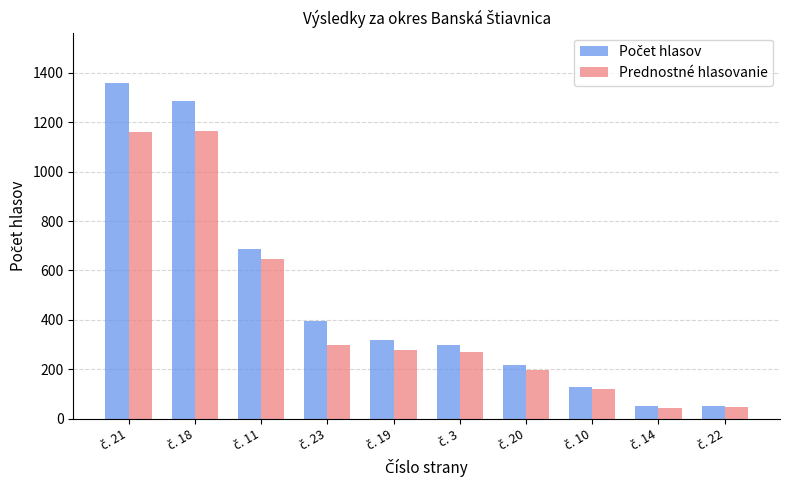

What is the difference between the second highest and minimum values in the Prednostné hlasovanie series?

1118